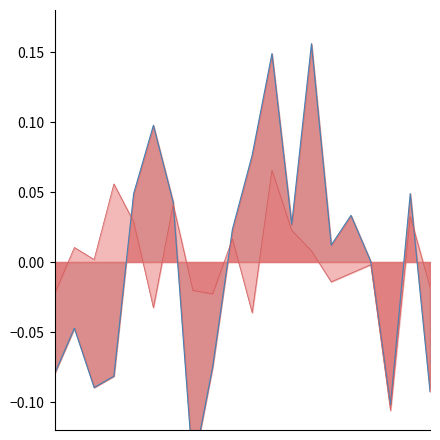

At how many categories does at least one series exceed 0?

15